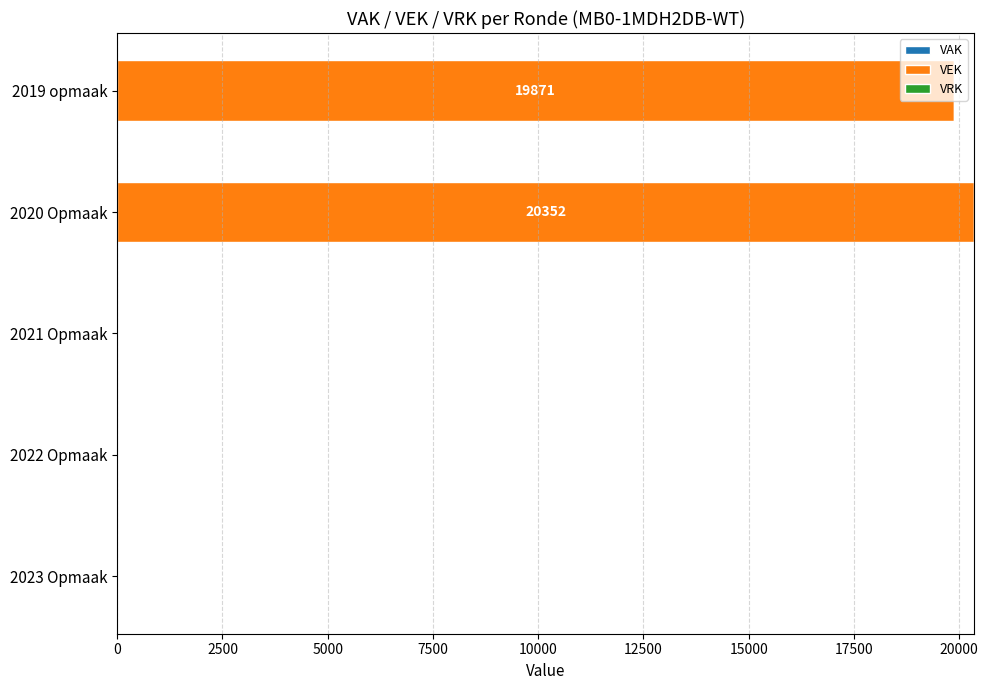

Where is the data nearest to the value 10176?

2019 opmaak